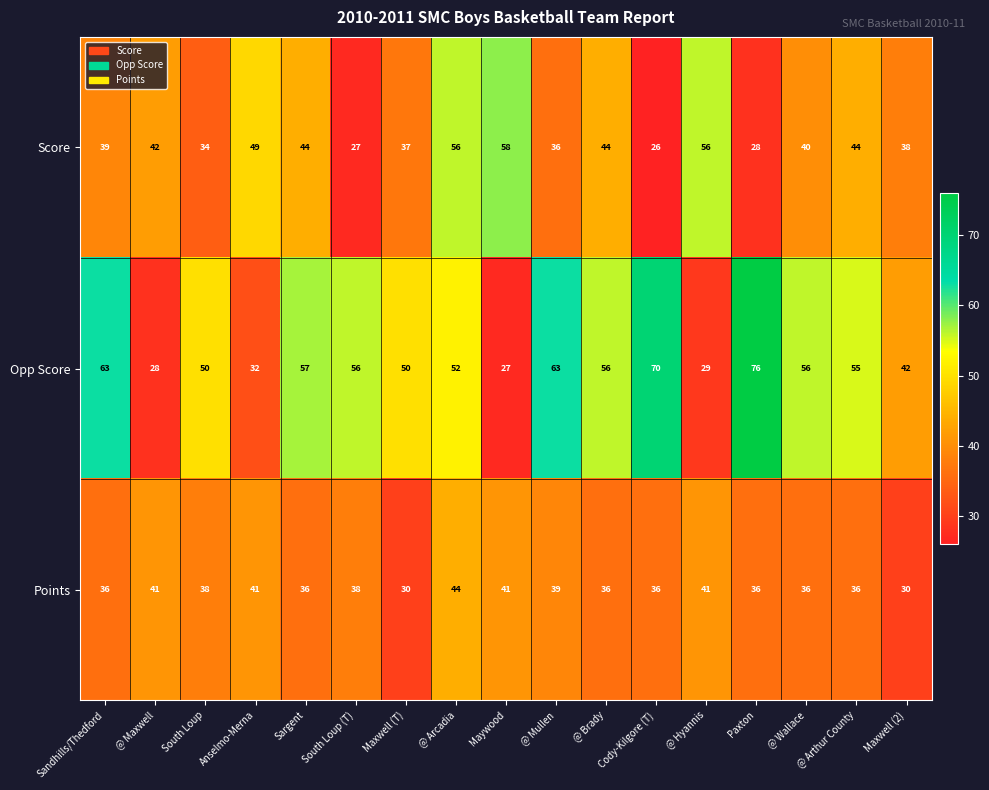

The value of Score at @ Arthur County is 59. True or false?

False